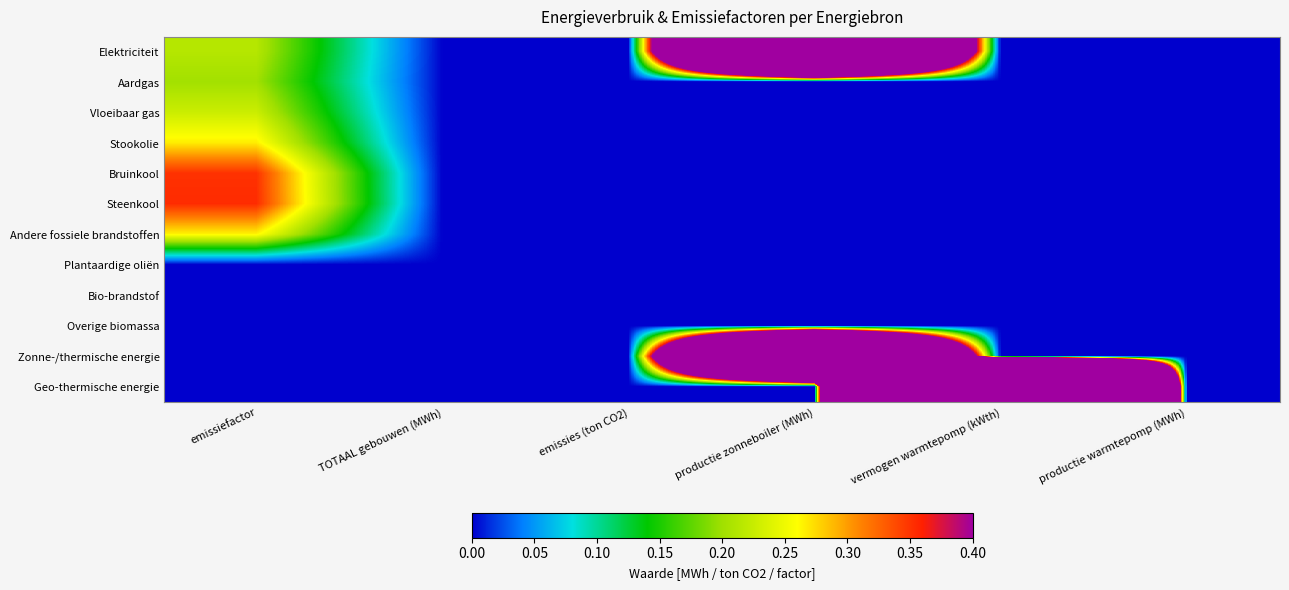

Reading right to left, what are all the values shown in this chart?

Elektriciteit: productie warmtepomp (MWh)=0.0	vermogen warmtepomp (kWth)=0.0	productie zonneboiler (MWh)=3.1	emissies (ton CO2)=0.0	TOTAAL gebouwen (MWh)=0.0	emissiefactor=0.2
Aardgas: productie warmtepomp (MWh)=0.0	vermogen warmtepomp (kWth)=0.0	productie zonneboiler (MWh)=0.0	emissies (ton CO2)=0.0	TOTAAL gebouwen (MWh)=0.0	emissiefactor=0.2
Vloeibaar gas: productie warmtepomp (MWh)=0.0	vermogen warmtepomp (kWth)=0.0	productie zonneboiler (MWh)=0.0	emissies (ton CO2)=0.0	TOTAAL gebouwen (MWh)=0.0	emissiefactor=0.2
Stookolie: productie warmtepomp (MWh)=0.0	vermogen warmtepomp (kWth)=0.0	productie zonneboiler (MWh)=0.0	emissies (ton CO2)=0.0	TOTAAL gebouwen (MWh)=0.0	emissiefactor=0.3
Bruinkool: productie warmtepomp (MWh)=0.0	vermogen warmtepomp (kWth)=0.0	productie zonneboiler (MWh)=0.0	emissies (ton CO2)=0.0	TOTAAL gebouwen (MWh)=0.0	emissiefactor=0.4
Steenkool: productie warmtepomp (MWh)=0.0	vermogen warmtepomp (kWth)=0.0	productie zonneboiler (MWh)=0.0	emissies (ton CO2)=0.0	TOTAAL gebouwen (MWh)=0.0	emissiefactor=0.4
Andere fossiele brandstoffen: productie warmtepomp (MWh)=0.0	vermogen warmtepomp (kWth)=0.0	productie zonneboiler (MWh)=0.0	emissies (ton CO2)=0.0	TOTAAL gebouwen (MWh)=0.0	emissiefactor=0.3
Plantaardige oliën: productie warmtepomp (MWh)=0.0	vermogen warmtepomp (kWth)=0.0	productie zonneboiler (MWh)=0.0	emissies (ton CO2)=0.0	TOTAAL gebouwen (MWh)=0.0	emissiefactor=0.0
Bio-brandstof: productie warmtepomp (MWh)=0.0	vermogen warmtepomp (kWth)=0.0	productie zonneboiler (MWh)=0.0	emissies (ton CO2)=0.0	TOTAAL gebouwen (MWh)=0.0	emissiefactor=0.0
Overige biomassa: productie warmtepomp (MWh)=0.0	vermogen warmtepomp (kWth)=0.0	productie zonneboiler (MWh)=0.0	emissies (ton CO2)=0.0	TOTAAL gebouwen (MWh)=0.0	emissiefactor=0.0
Zonne-/thermische energie: productie warmtepomp (MWh)=0.0	vermogen warmtepomp (kWth)=0.0	productie zonneboiler (MWh)=3.1	emissies (ton CO2)=0.0	TOTAAL gebouwen (MWh)=0.0	emissiefactor=0.0
Geo-thermische energie: productie warmtepomp (MWh)=0.0	vermogen warmtepomp (kWth)=13.0	productie zonneboiler (MWh)=0.0	emissies (ton CO2)=0.0	TOTAAL gebouwen (MWh)=0.0	emissiefactor=0.0